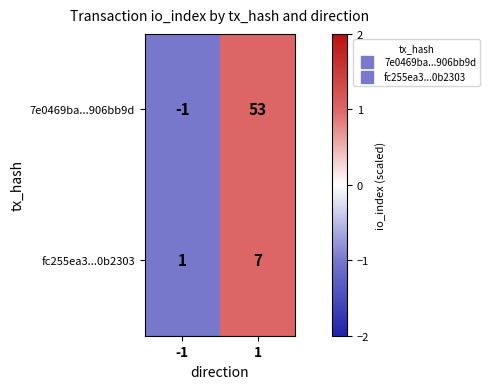

How many data points in fc255ea3...0b2303 are less than 7?

1